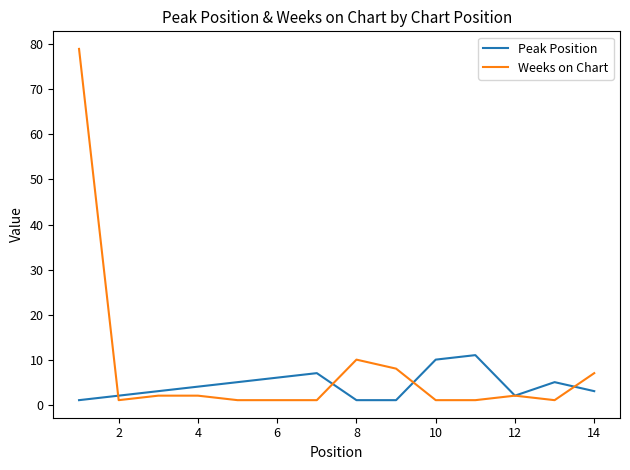

List the series in order of their overall mean, highest first.

Weeks on Chart, Peak Position